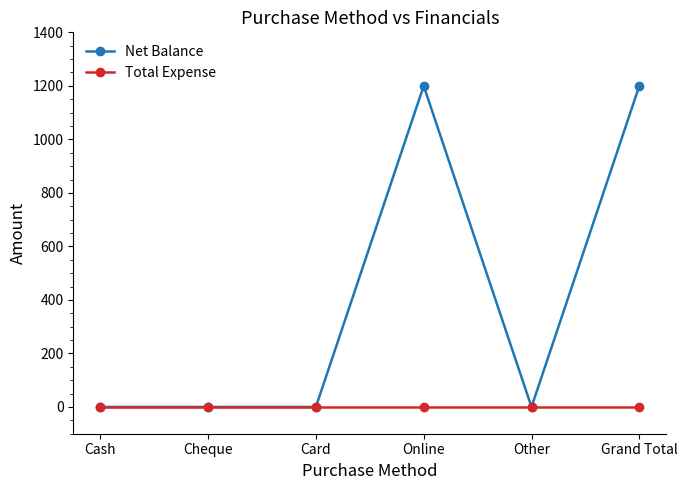

Reading right to left, extract all data points from this chart.

Net Balance: Grand Total=1200	Other=0	Online=1200	Card=0	Cheque=0	Cash=0
Total Expense: Grand Total=0	Other=0	Online=0	Card=0	Cheque=0	Cash=0